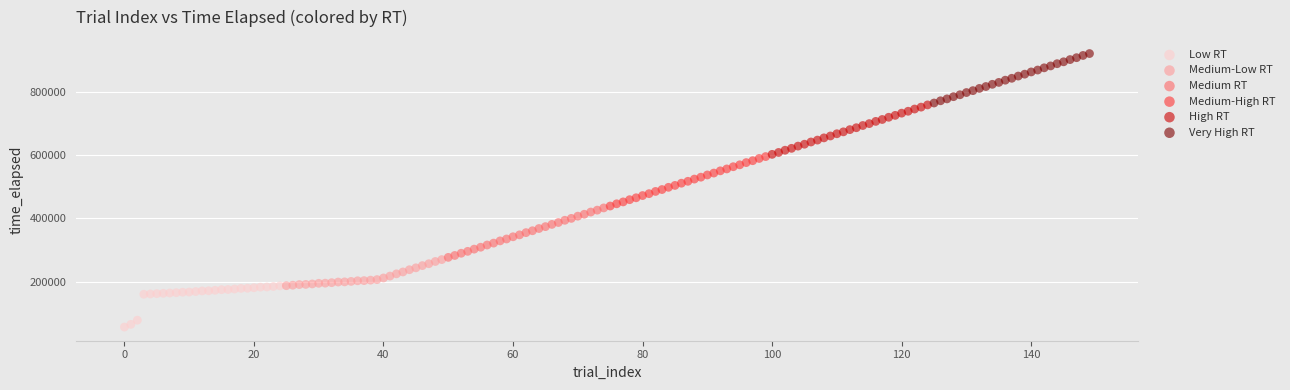

Which series reaches the minimum Y coordinate?

Low RT